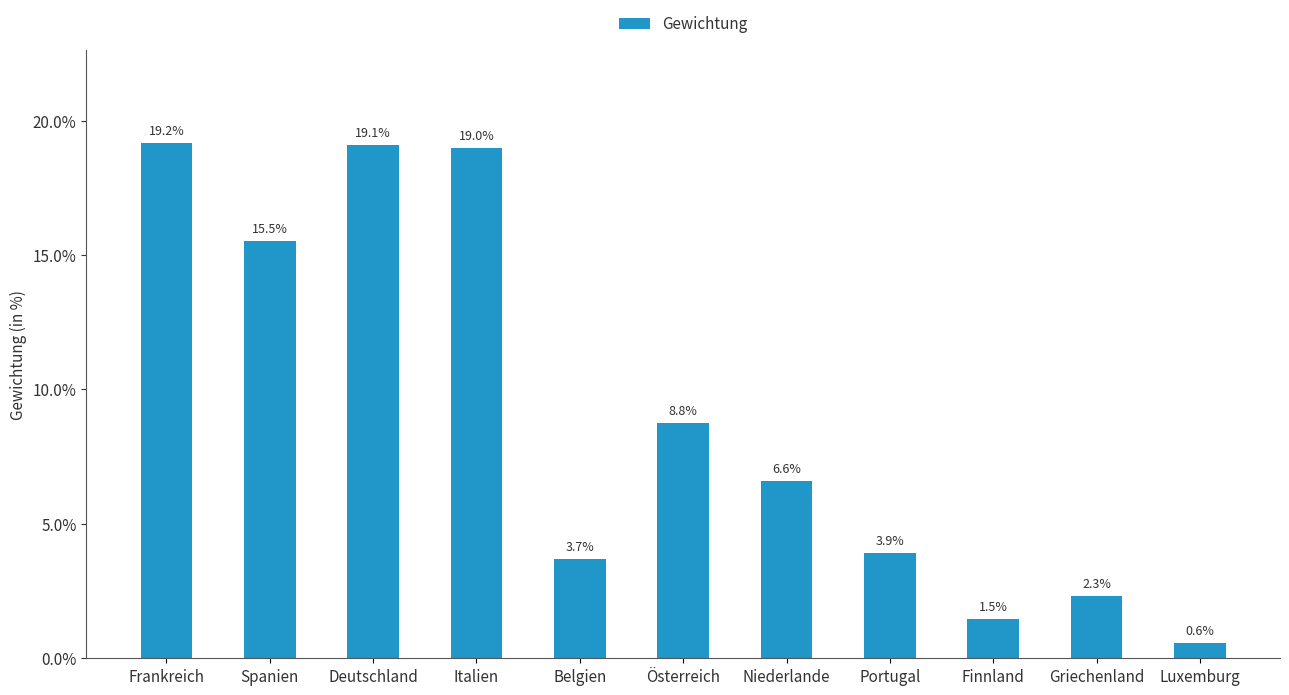

Are the bars horizontal?

No